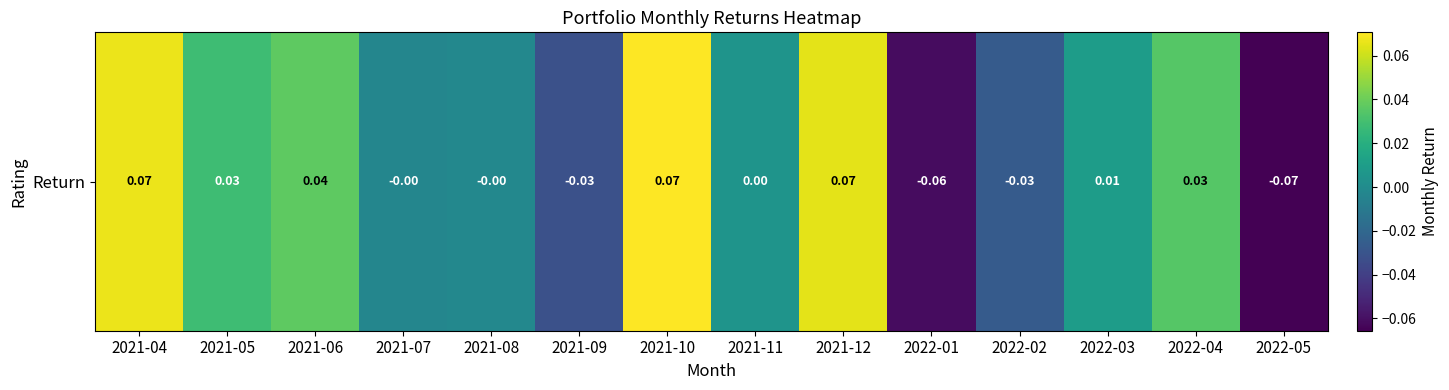

List the labels in order of value, smallest first.

2022-05, 2022-01, 2021-09, 2022-02, 2021-07, 2021-08, 2021-11, 2022-03, 2021-05, 2022-04, 2021-06, 2021-12, 2021-04, 2021-10